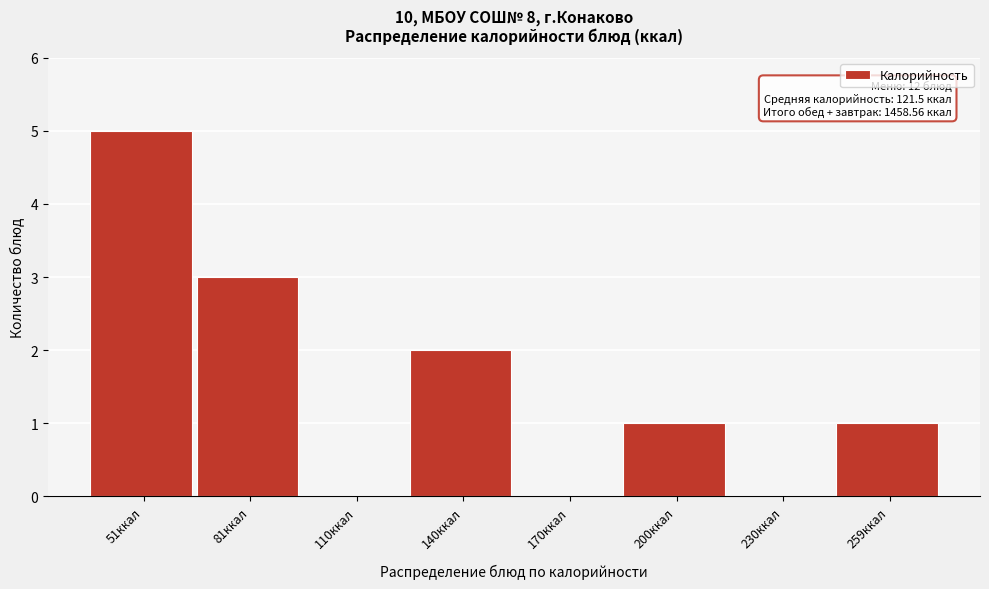

Reading left to right, extract all data points from this chart.

51ккал=5	81ккал=3	110ккал=0	140ккал=2	170ккал=0	200ккал=1	230ккал=0	259ккал=1